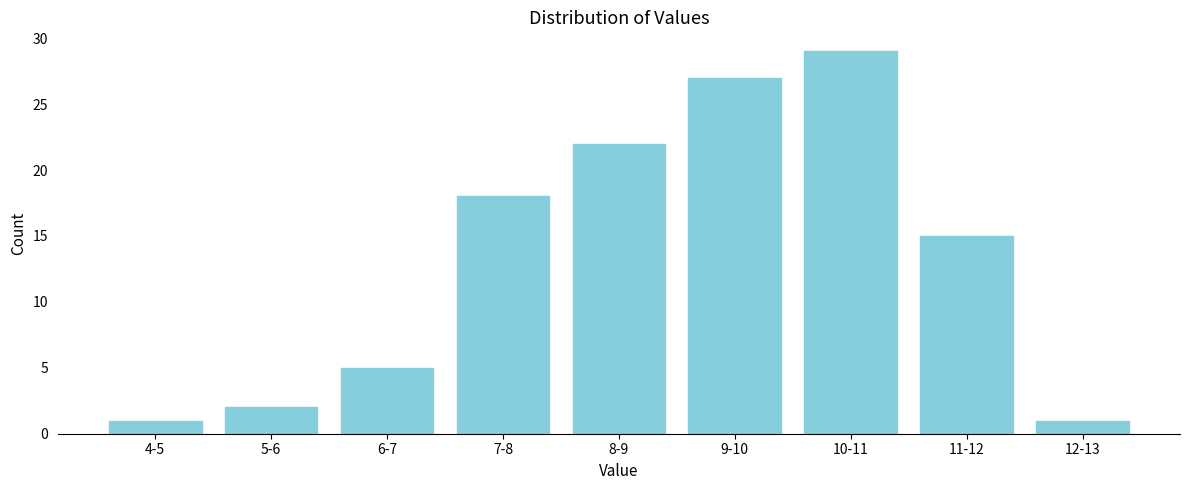

Reading left to right, extract all data points from this chart.

1	2	5	18	22	27	29	15	1